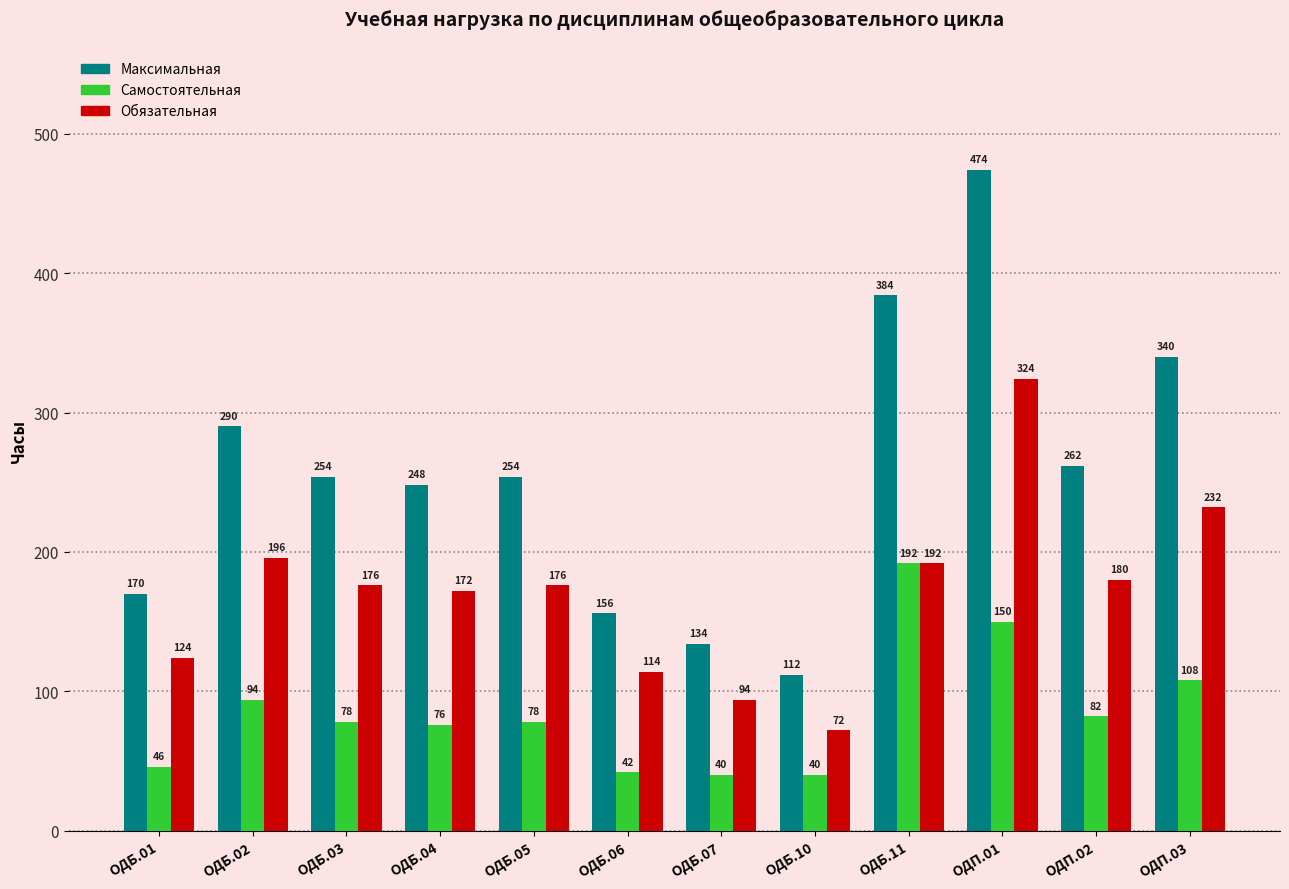

Reading left to right, transcribe all the data shown in this chart.

Максимальная: 170	290	254	248	254	156	134	112	384	474	262	340
Самостоятельная: 46	94	78	76	78	42	40	40	192	150	82	108
Обязательная: 124	196	176	172	176	114	94	72	192	324	180	232